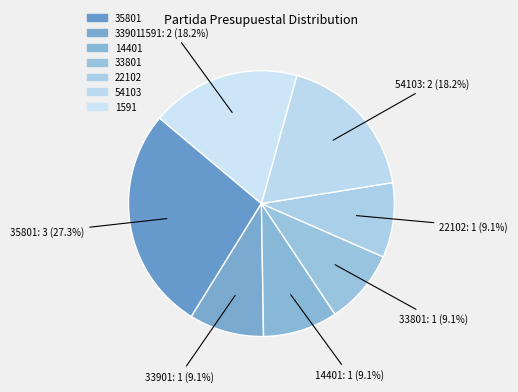

How many slices are in this pie chart?

7